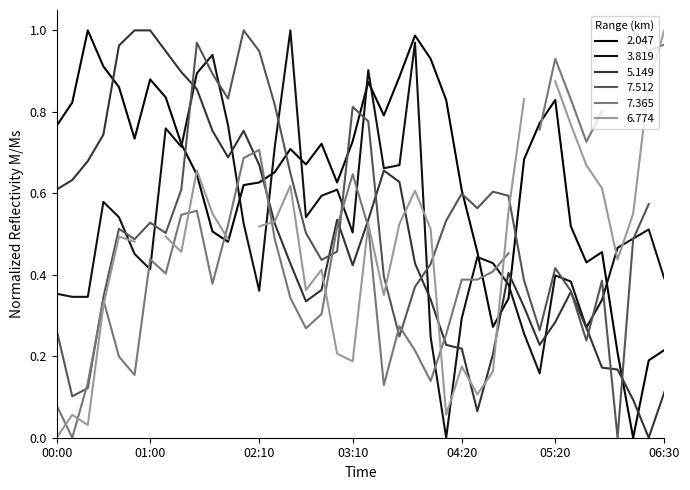

Where is the first local maximum for 5.149?

02:00